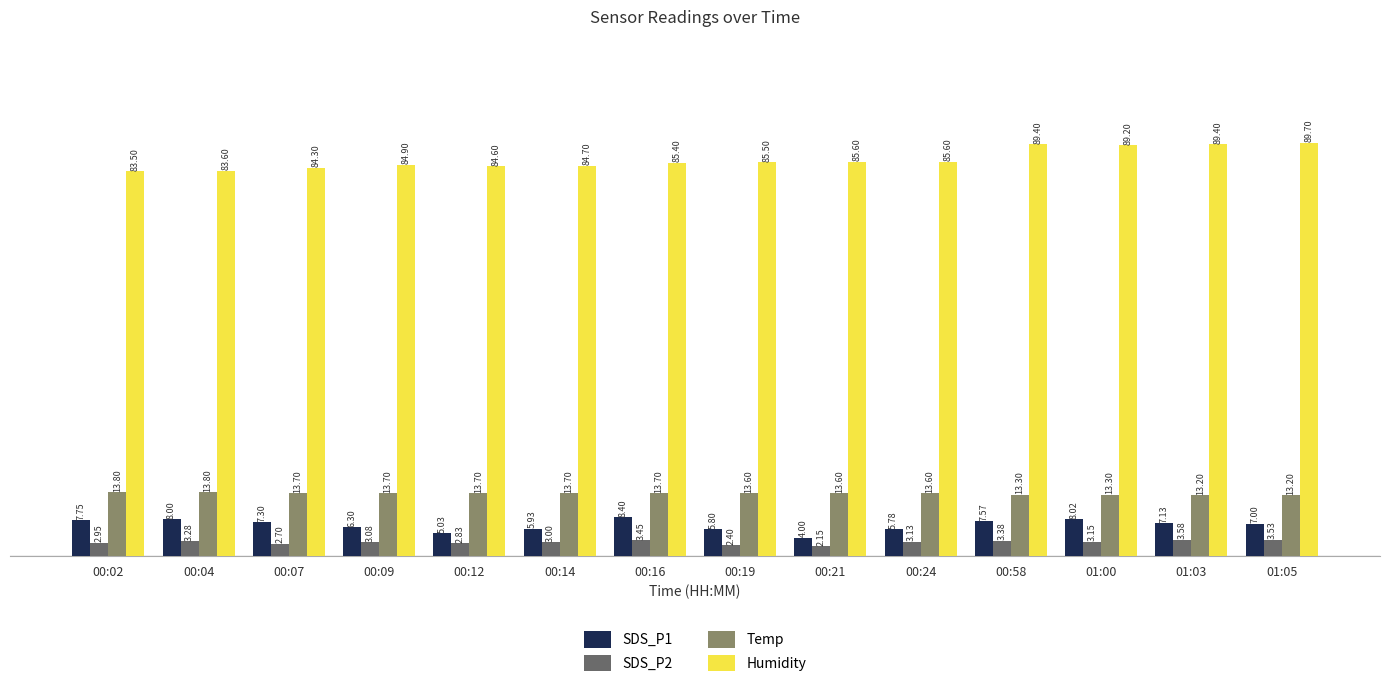

The value of Humidity at 00:58 is 89.4. True or false?

True